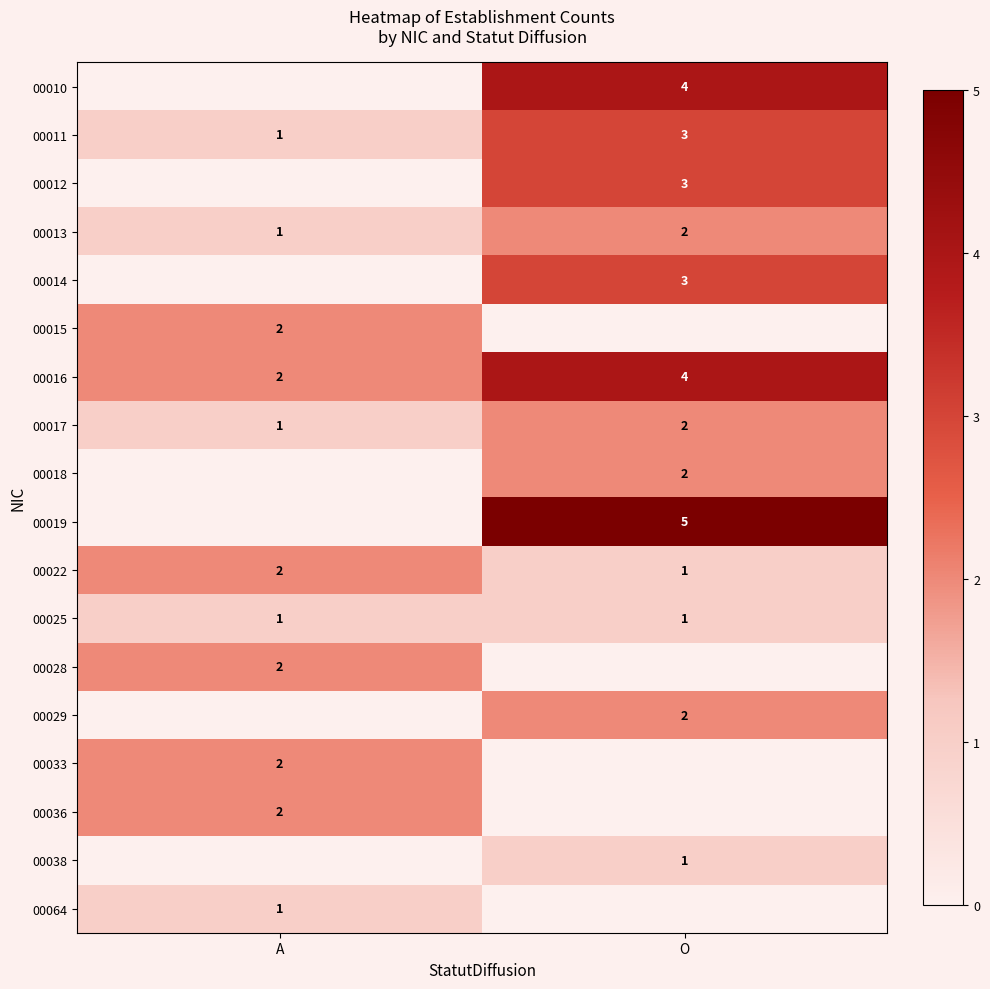

What is the sum of all 00013 values?

3